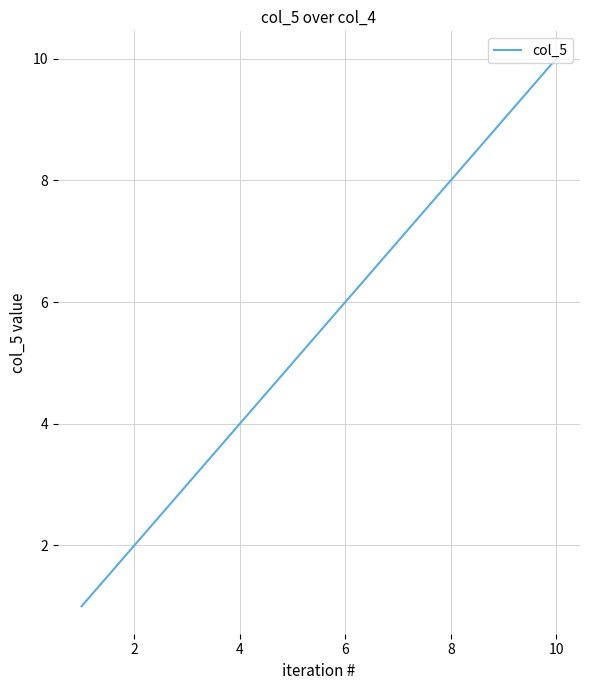

Reading right to left, what are all the values shown in this chart?

10	9	8	7	6	5	4	3	2	1